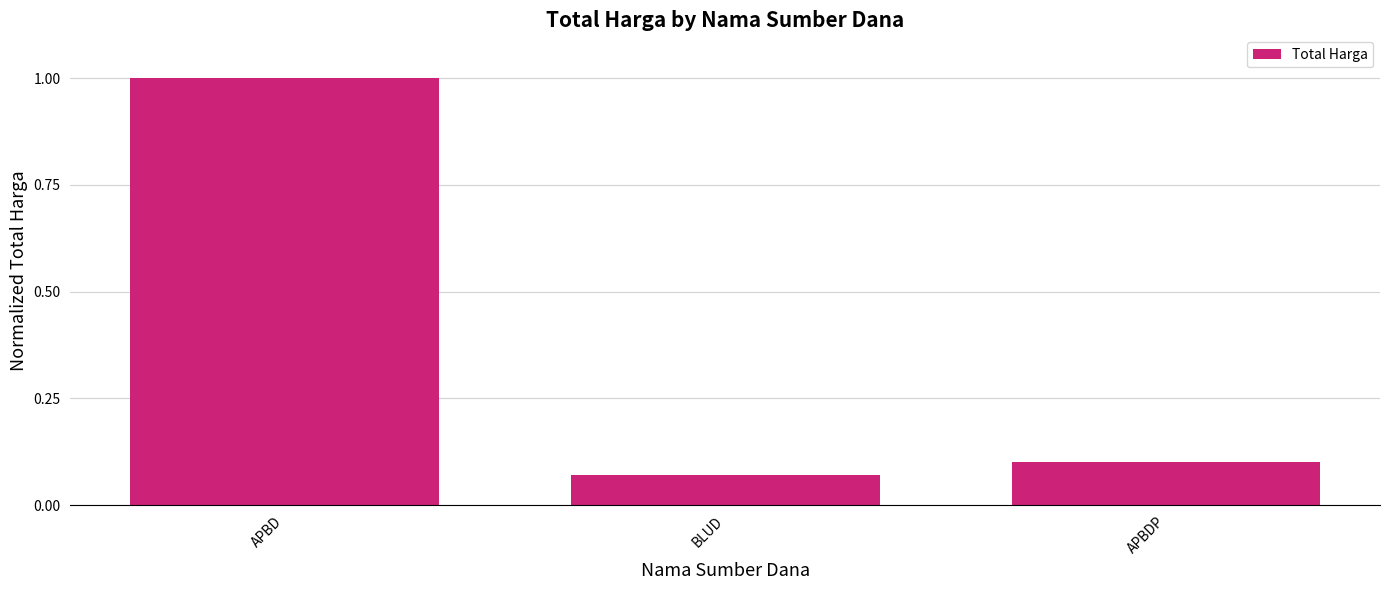

The value at APBD is 0.5. True or false?

False